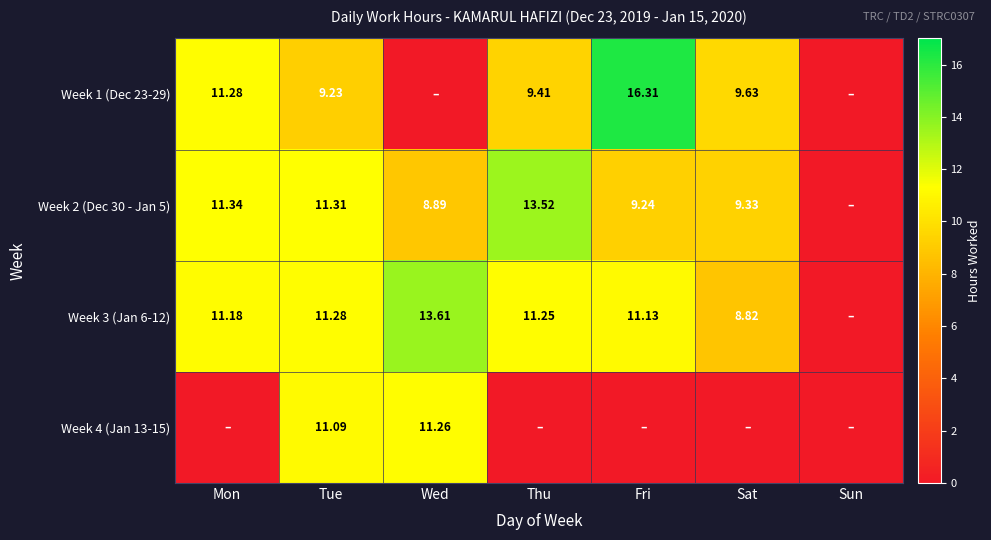

At which category does the chart reach its peak across all series?

Fri